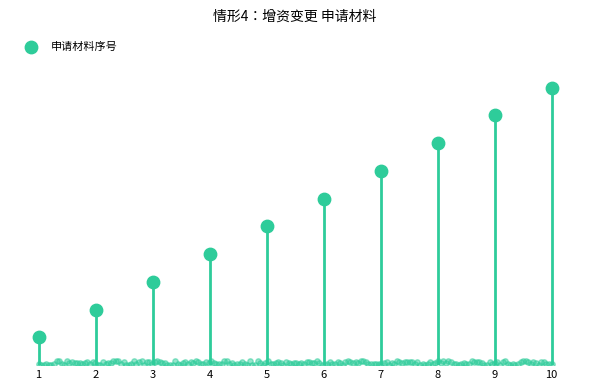

What is the change in value from 5 to 10?

+5